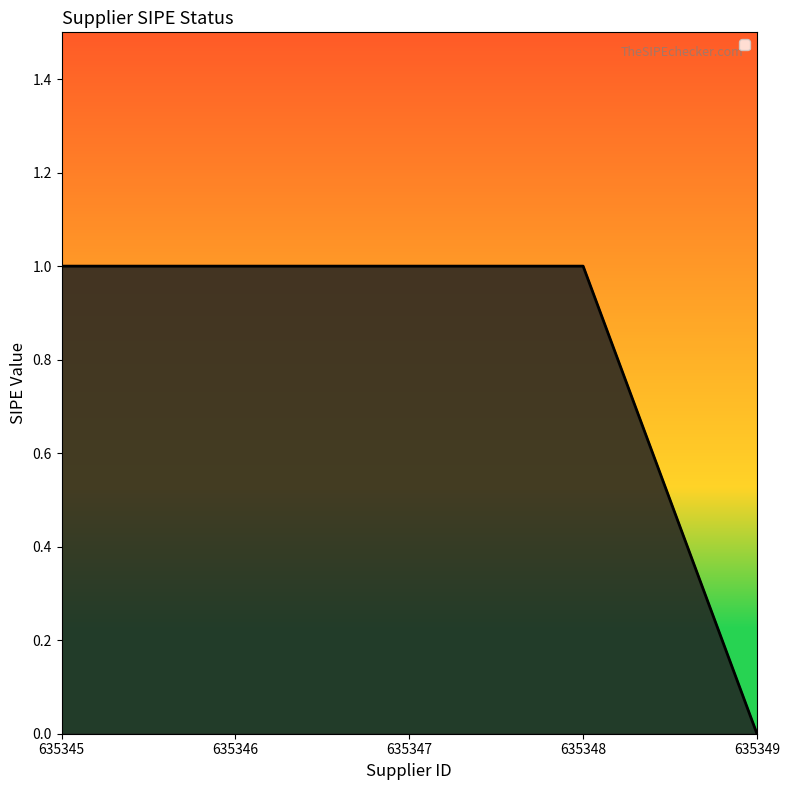

Which has a higher value, 635346 or 635349?

635346